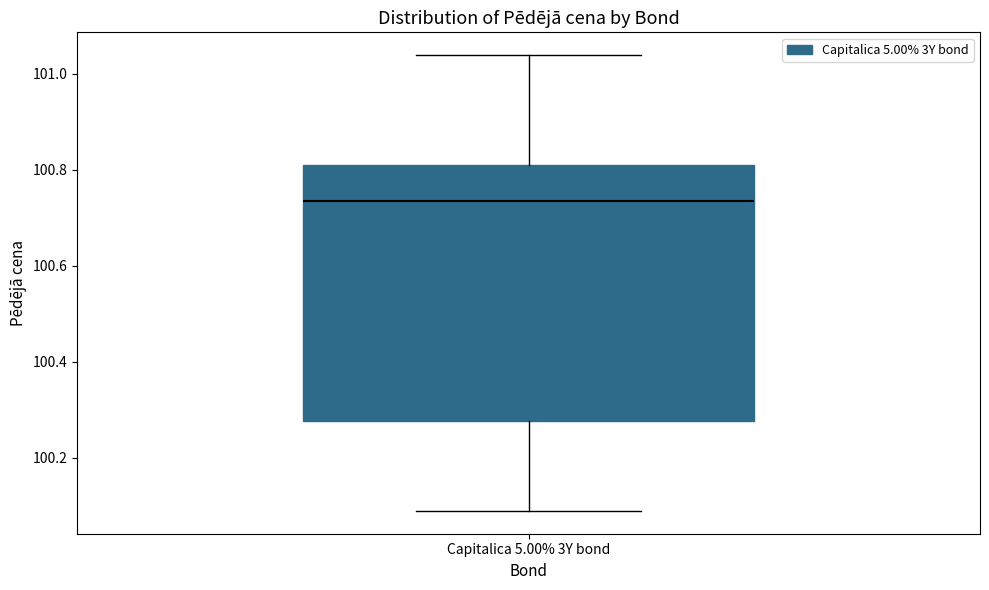

Where does the median line of the box for Capitalica 5.00% 3Y bond sit on the y-axis? The values are not printed on the chart, so give them approximately, as read against the axis.

100.74